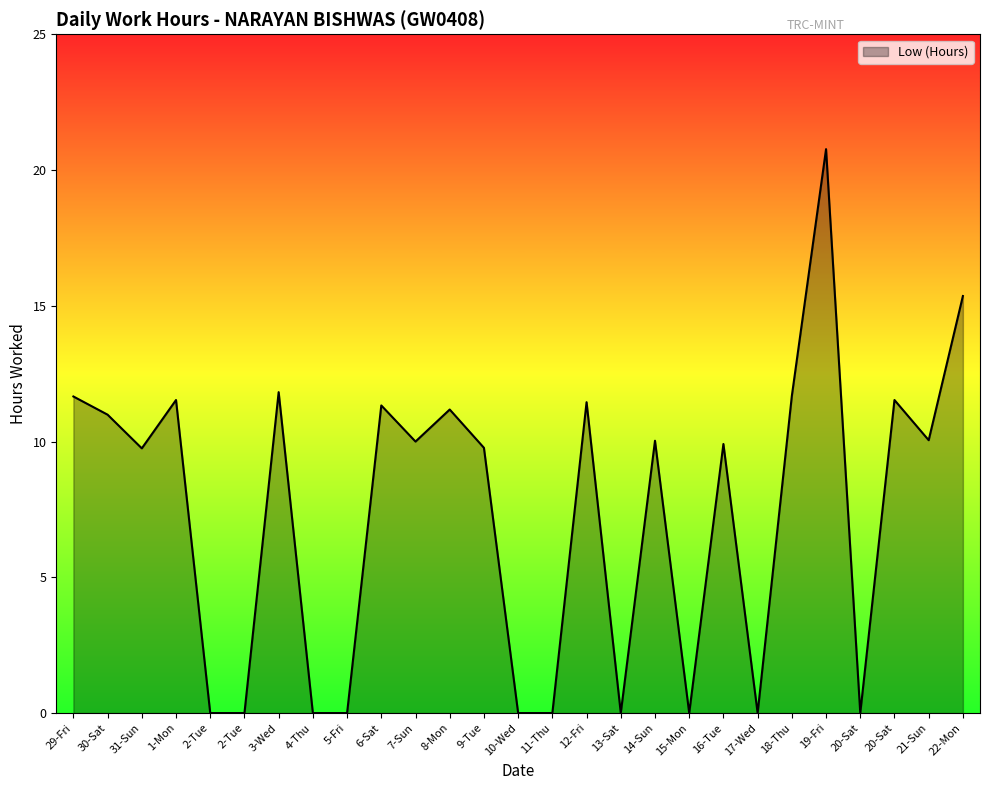

Does the chart display data point markers on the line(s)?

No